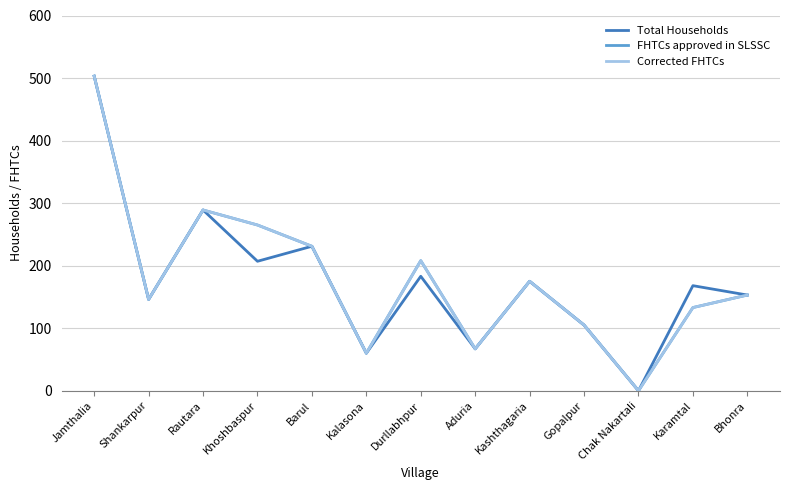

True or false: Corrected FHTCs and Total Households intersect in this chart.

False